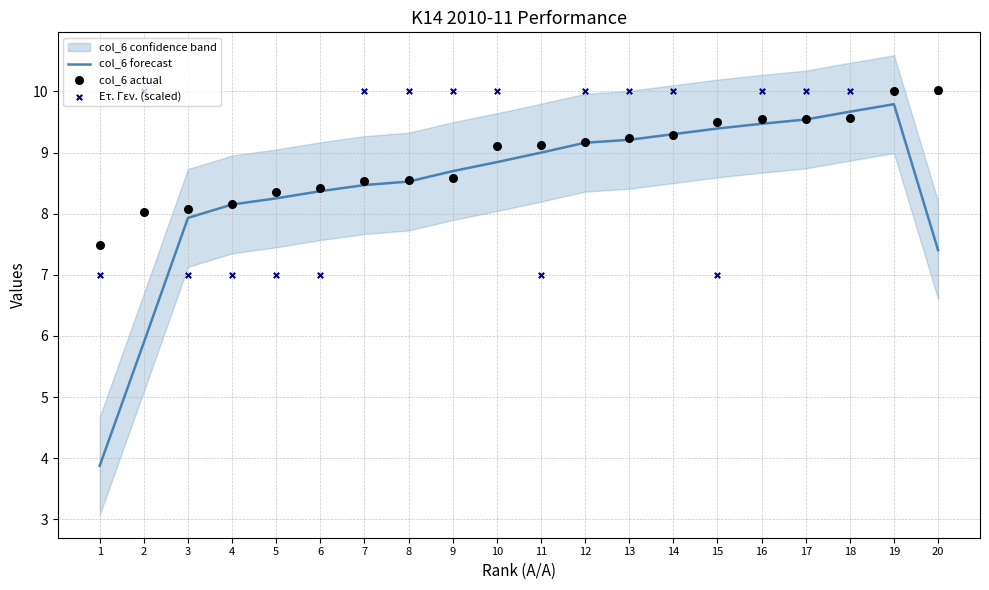

Is the value of col_6 actual at 4 greater than the value of col_6 forecast at 11?

No